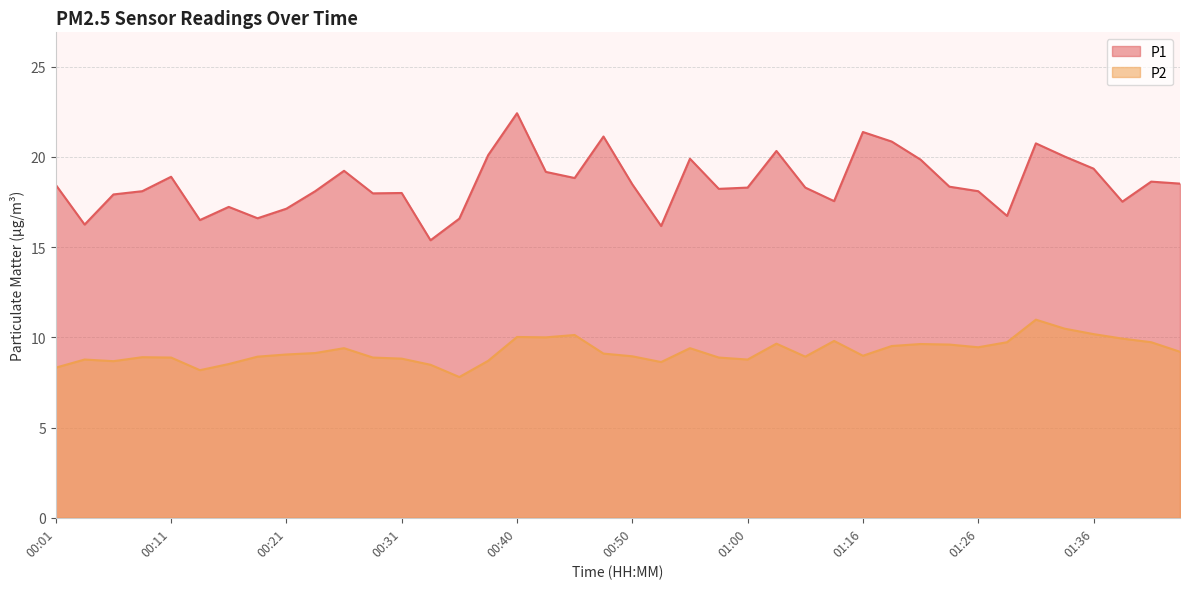

What is the spread (max minus min) of values at 00:48?

12.0